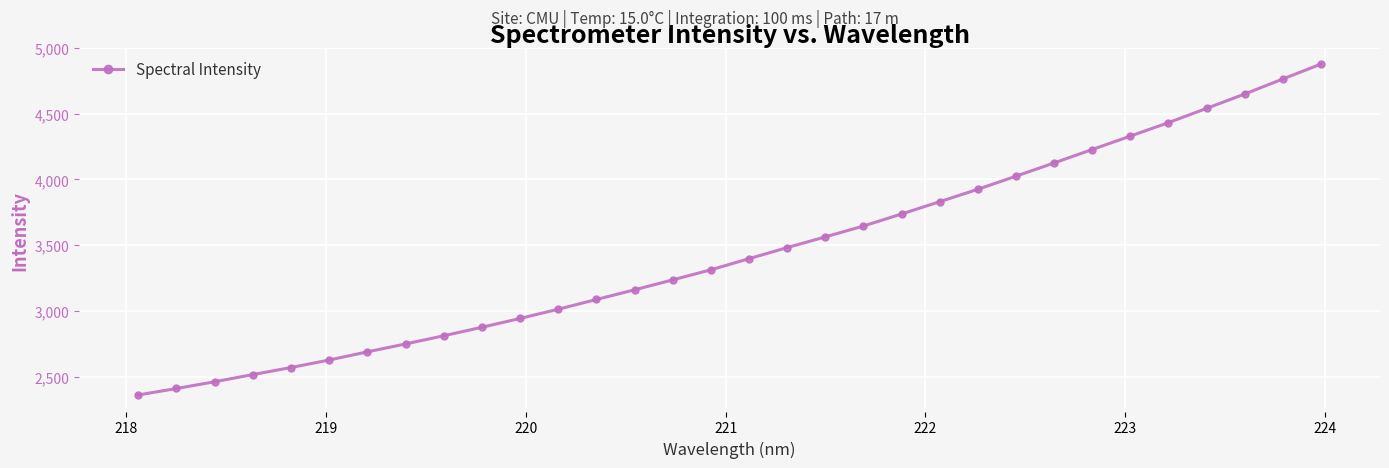

True or false: the data has more than 2 interior local peaks.

False